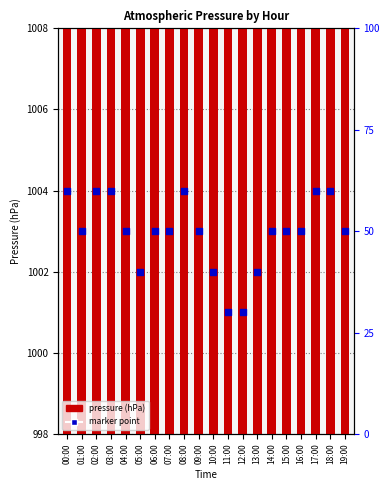

What are all the series names shown in the legend?

pressure, marker